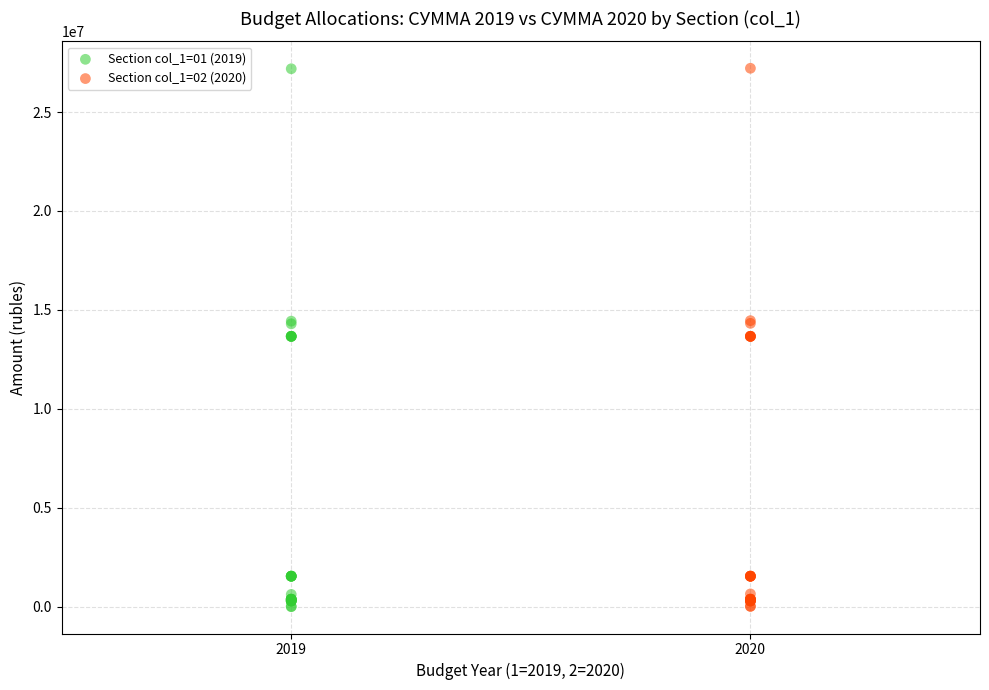

What are all the series names shown in the legend?

Section col_1=01 (2019), Section col_1=02 (2020)